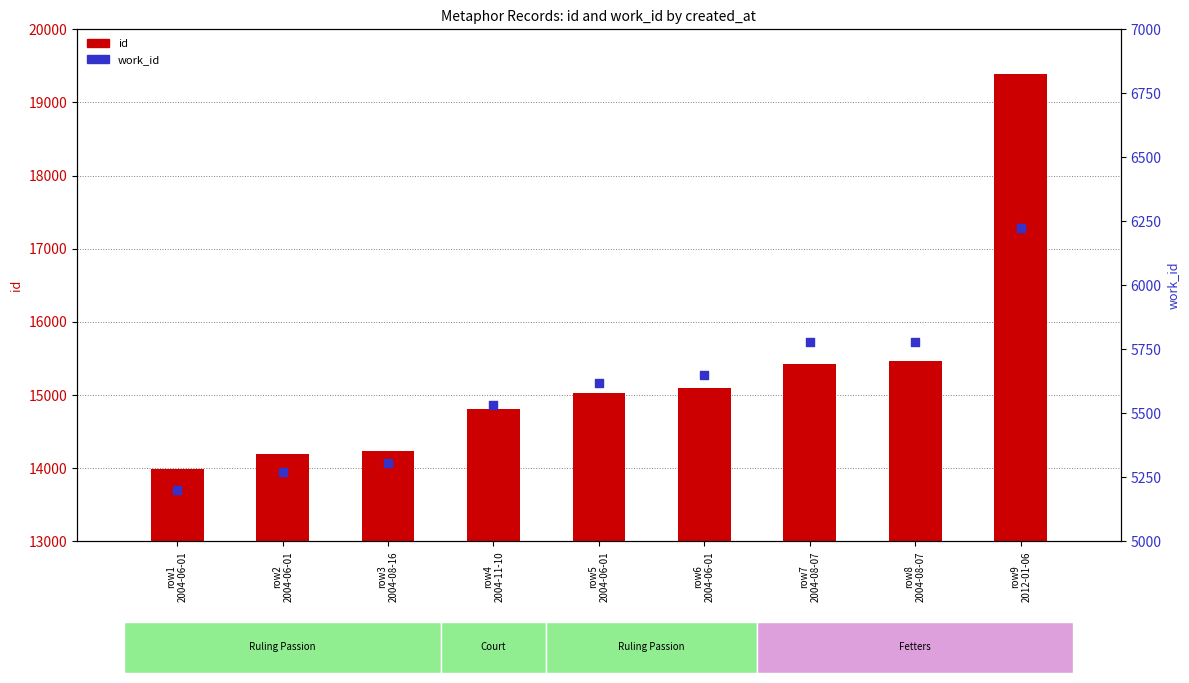

Which series has the largest total across all categories?

id